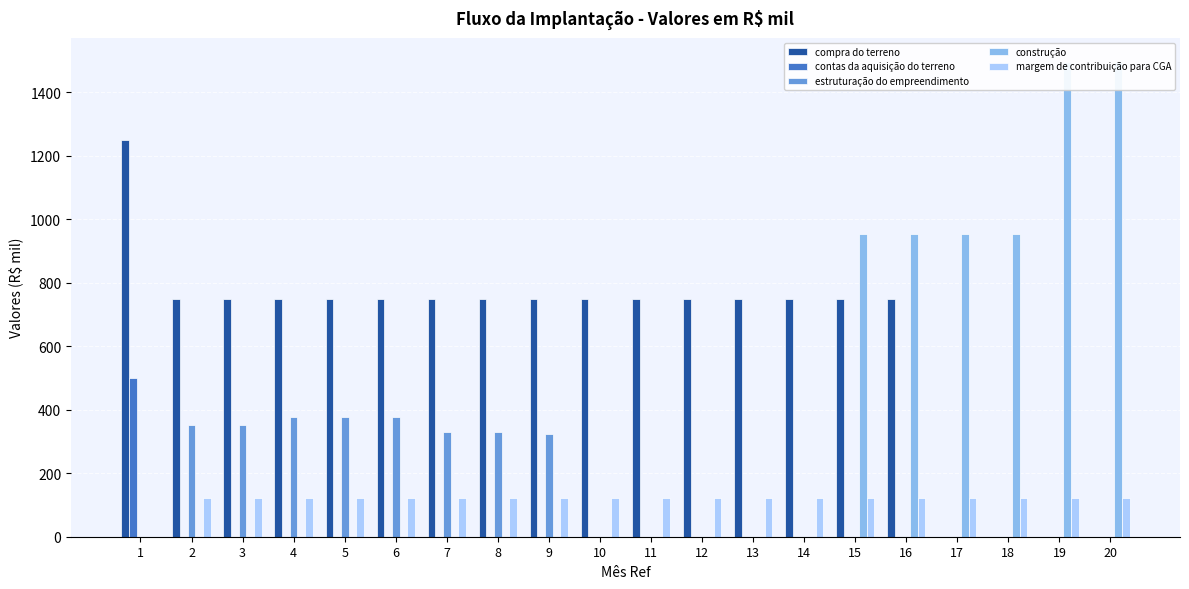

What is the difference between the second highest and second lowest values in the estruturação do empreendimento series?

376